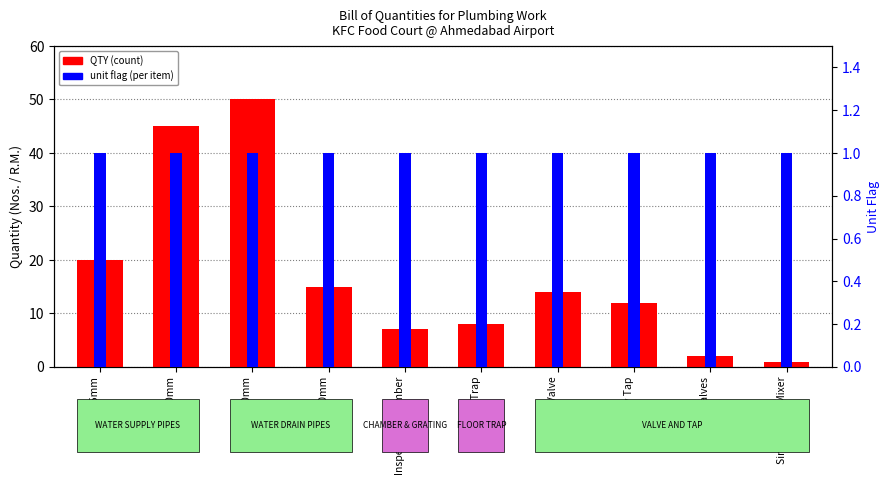

Rank the series by their average value, from highest to lowest.

QTY (count), unit flag